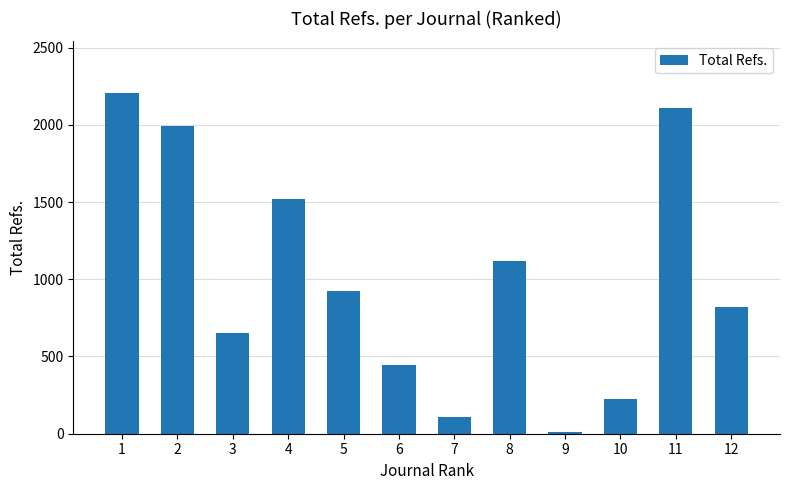

At which label does the data first exceed 921?

1